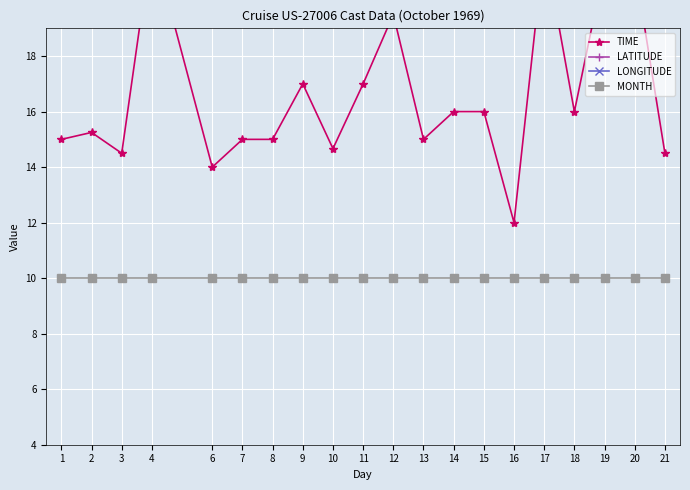

True or false: LATITUDE and MONTH cross at least once.

False